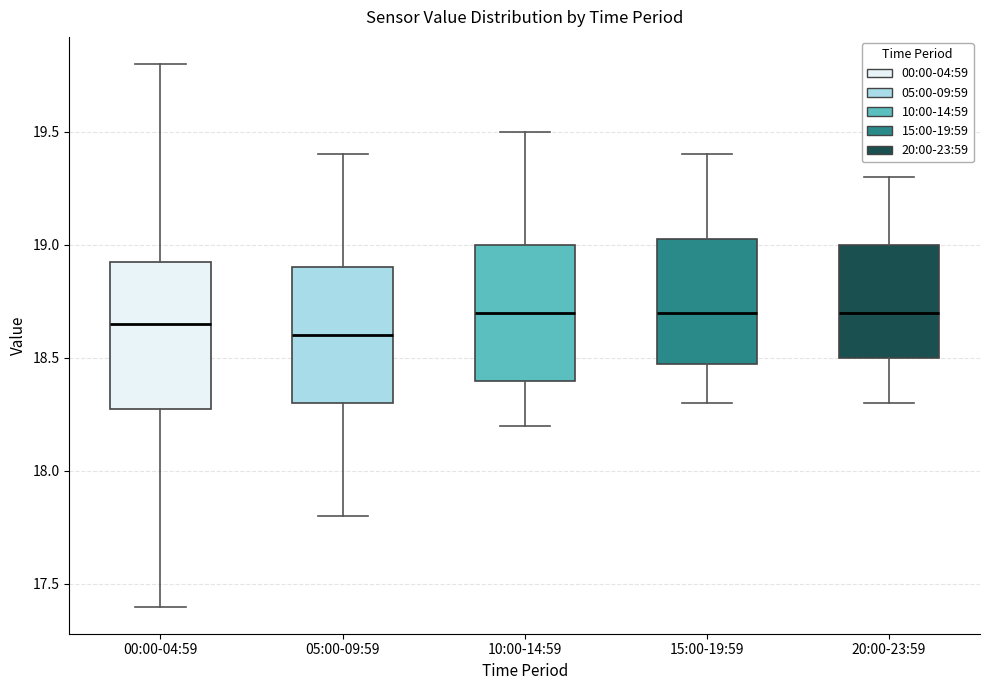

Where does the median line of the box for 10:00-14:59 sit on the y-axis? The values are not printed on the chart, so give them approximately, as read against the axis.

18.70